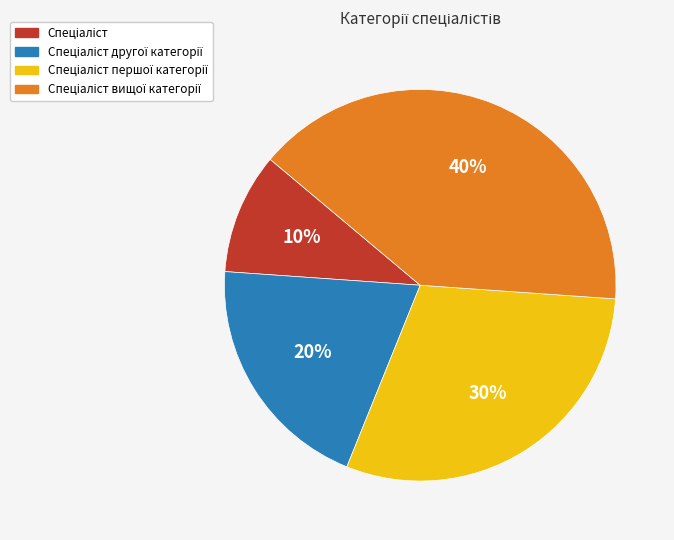

How many slices are in this pie chart?

4